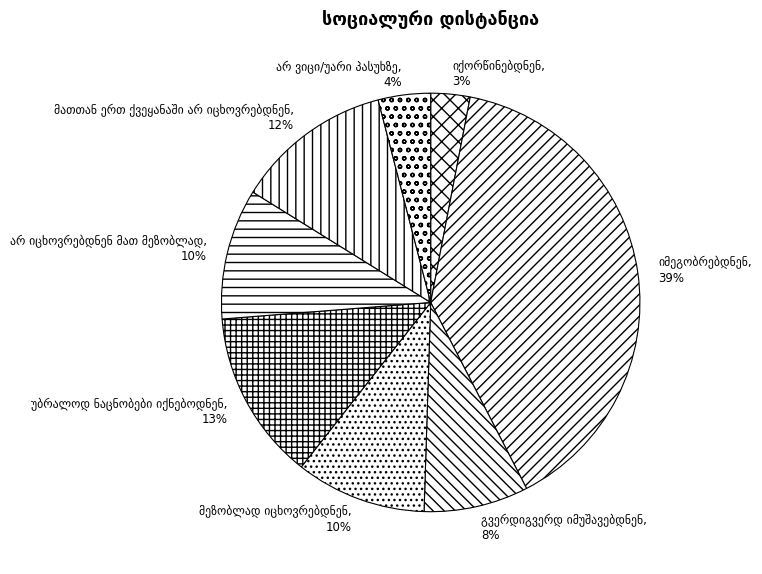

To the nearest percent, what is the difference between the largest and smallest slice percentages?

36%